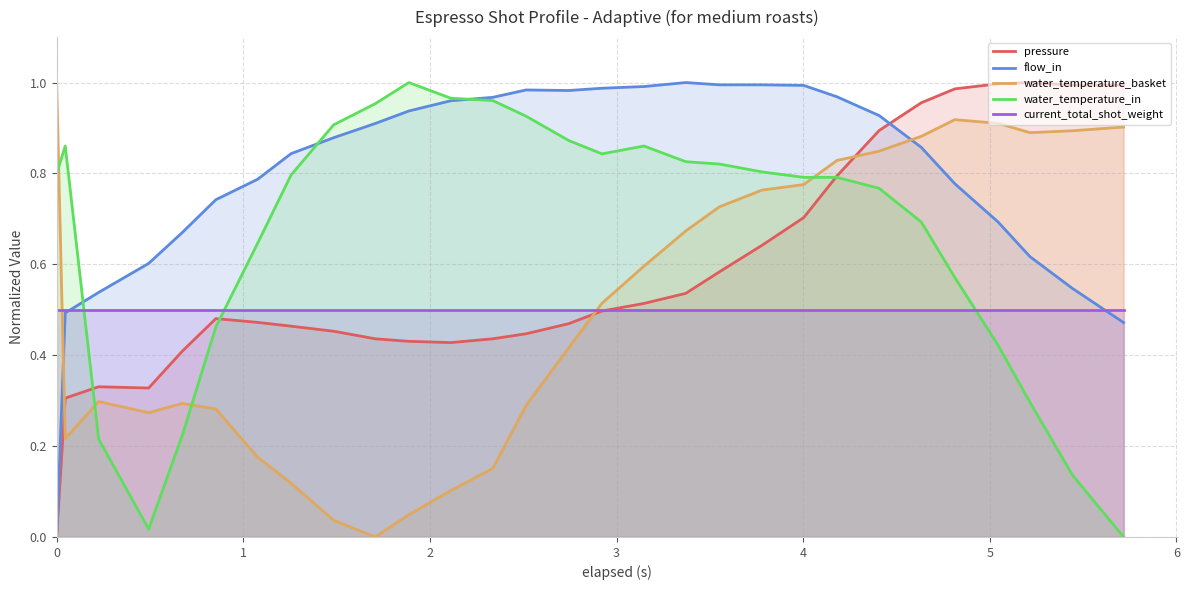

Which series has the largest total across all categories?

flow_in